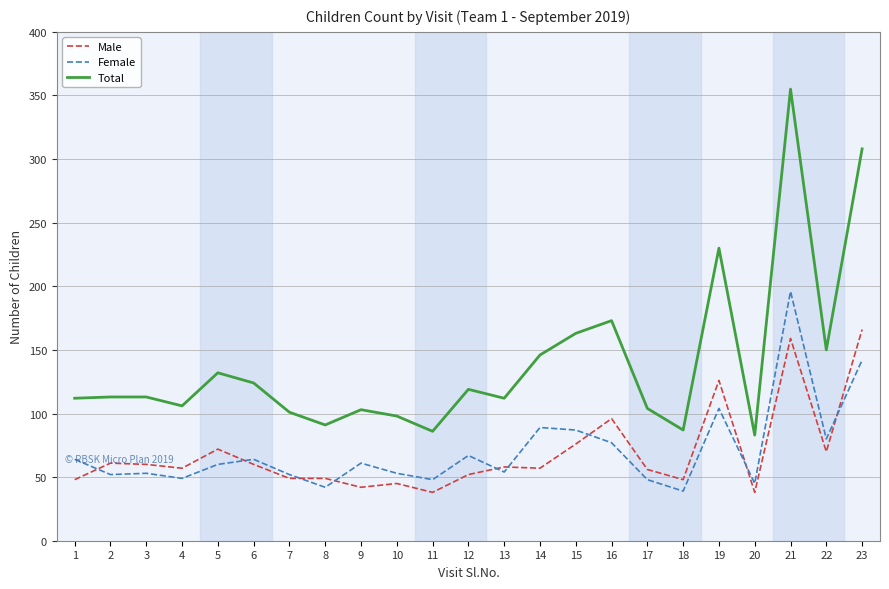

How many values in the Female series are below 60?

11